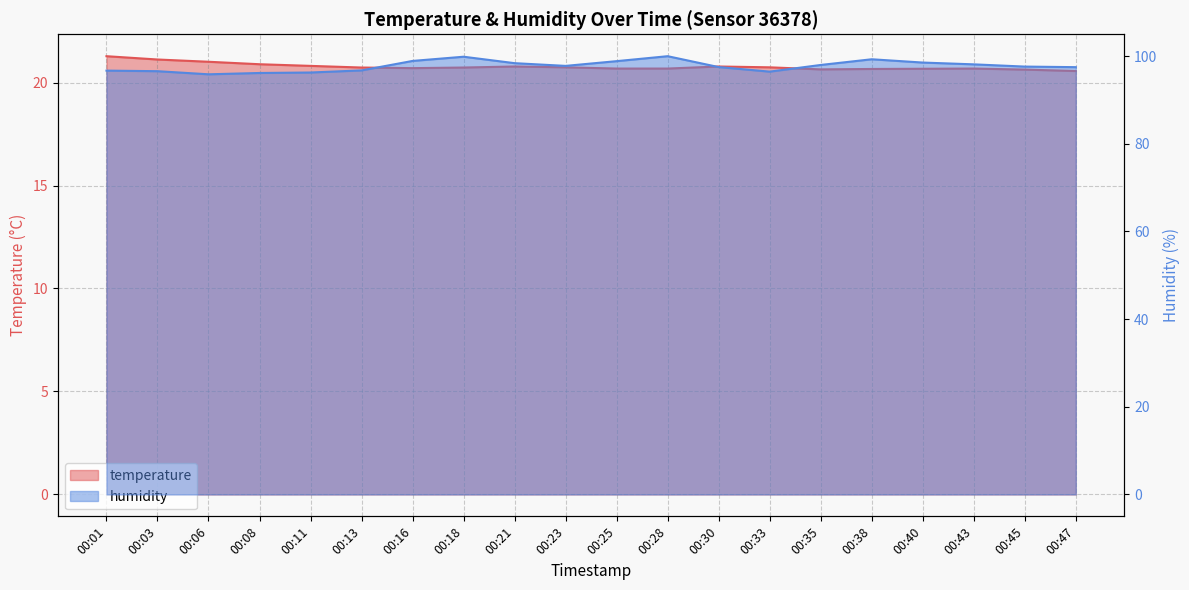

How many lines are shown in the chart?

2